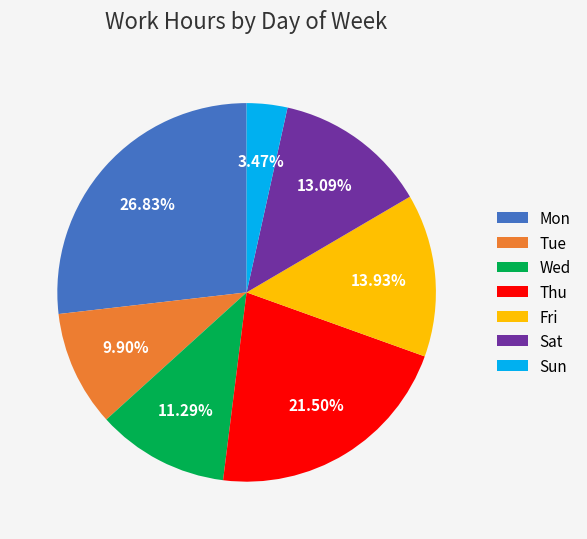

To the nearest percent, what is the combined percentage of Thu and Sat?

35%